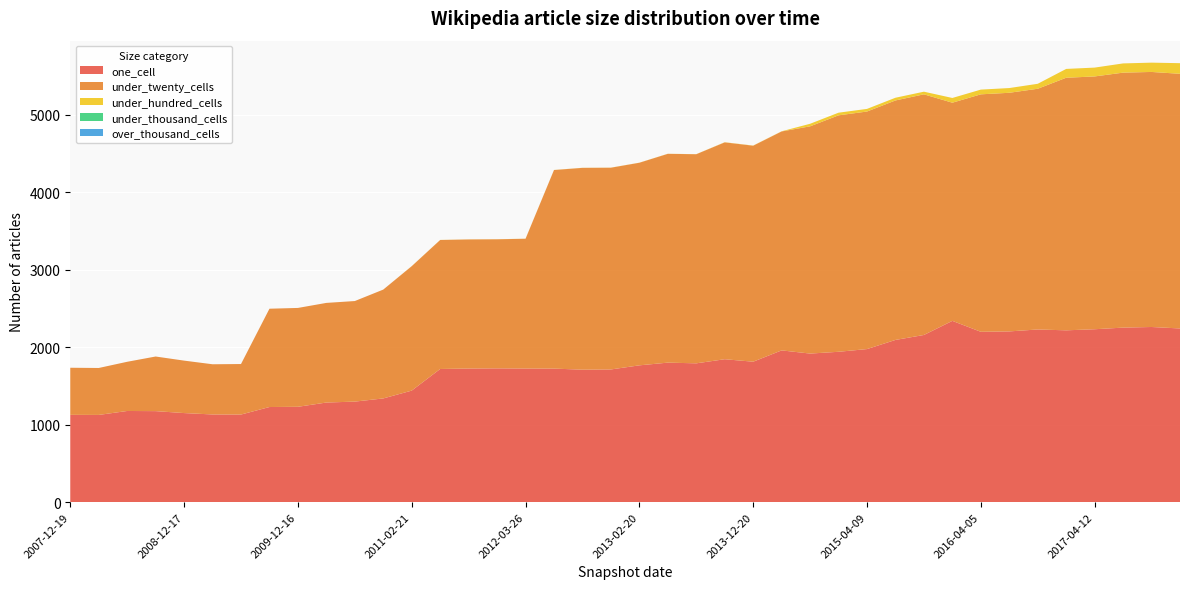

Reading right to left, what are all the values shown in this chart?

one_cell: 2017-12-22=2242	2017-10-12=2261	2017-07-24=2253	2017-04-12=2232	2016-12-27=2218	2016-10-07=2229	2016-07-04=2204	2016-04-05=2199	2016-01-04=2340	2015-10-01=2158	2015-07-03=2094	2015-04-09=1976	2015-01-19=1941	2014-09-08=1918	2014-03-28=1959	2013-12-20=1813	2013-09-10=1845	2013-07-09=1792	2013-05-21=1801	2013-02-20=1766	2012-12-11=1713	2012-10-31=1710	2012-07-13=1724	2012-03-26=1725	2012-01-18=1727	2011-09-05=1725	2011-06-10=1719	2011-02-21=1440	2010-11-17=1339	2010-07-26=1298	2010-04-01=1286	2009-12-16=1231	2009-09-25=1228	2009-06-17=1131	2009-04-06=1132	2008-12-17=1150	2008-10-10=1175	2008-06-27=1177	2008-04-01=1126	2007-12-19=1127
under_twenty_cells: 2017-12-22=3287	2017-10-12=3292	2017-07-24=3291	2017-04-12=3263	2016-12-27=3260	2016-10-07=3107	2016-07-04=3080	2016-04-05=3065	2016-01-04=2816	2015-10-01=3106	2015-07-03=3091	2015-04-09=3066	2015-01-19=3052	2014-09-08=2933	2014-03-28=2826	2013-12-20=2788	2013-09-10=2799	2013-07-09=2699	2013-05-21=2695	2013-02-20=2615	2012-12-11=2604	2012-10-31=2605	2012-07-13=2563	2012-03-26=1675	2012-01-18=1666	2011-09-05=1666	2011-06-10=1665	2011-02-21=1606	2010-11-17=1405	2010-07-26=1298	2010-04-01=1286	2009-12-16=1276	2009-09-25=1269	2009-06-17=652	2009-04-06=648	2008-12-17=677	2008-10-10=705	2008-06-27=635	2008-04-01=606	2007-12-19=608
under_hundred_cells: 2017-12-22=137	2017-10-12=120	2017-07-24=119	2017-04-12=114	2016-12-27=114	2016-10-07=64	2016-07-04=61	2016-04-05=61	2016-01-04=61	2015-10-01=34	2015-07-03=35	2015-04-09=34	2015-01-19=34	2014-09-08=33	2014-03-28=2	2013-12-20=2	2013-09-10=2	2013-07-09=1	2013-05-21=1	2013-02-20=1	2012-12-11=1	2012-10-31=1	2012-07-13=1	2012-03-26=1	2012-01-18=1	2011-09-05=1	2011-06-10=1	2011-02-21=1	2010-11-17=0	2010-07-26=0	2010-04-01=0	2009-12-16=0	2009-09-25=0	2009-06-17=0	2009-04-06=0	2008-12-17=0	2008-10-10=0	2008-06-27=0	2008-04-01=0	2007-12-19=0
under_thousand_cells: 2017-12-22=0	2017-10-12=0	2017-07-24=0	2017-04-12=0	2016-12-27=0	2016-10-07=0	2016-07-04=0	2016-04-05=0	2016-01-04=0	2015-10-01=0	2015-07-03=0	2015-04-09=0	2015-01-19=0	2014-09-08=0	2014-03-28=0	2013-12-20=0	2013-09-10=0	2013-07-09=0	2013-05-21=0	2013-02-20=0	2012-12-11=0	2012-10-31=0	2012-07-13=0	2012-03-26=0	2012-01-18=0	2011-09-05=0	2011-06-10=0	2011-02-21=0	2010-11-17=0	2010-07-26=0	2010-04-01=0	2009-12-16=0	2009-09-25=0	2009-06-17=0	2009-04-06=0	2008-12-17=0	2008-10-10=0	2008-06-27=0	2008-04-01=0	2007-12-19=0
over_thousand_cells: 2017-12-22=0	2017-10-12=0	2017-07-24=0	2017-04-12=0	2016-12-27=0	2016-10-07=0	2016-07-04=0	2016-04-05=0	2016-01-04=0	2015-10-01=0	2015-07-03=0	2015-04-09=0	2015-01-19=0	2014-09-08=0	2014-03-28=0	2013-12-20=0	2013-09-10=0	2013-07-09=0	2013-05-21=0	2013-02-20=0	2012-12-11=0	2012-10-31=0	2012-07-13=0	2012-03-26=0	2012-01-18=0	2011-09-05=0	2011-06-10=0	2011-02-21=0	2010-11-17=0	2010-07-26=0	2010-04-01=0	2009-12-16=0	2009-09-25=0	2009-06-17=0	2009-04-06=0	2008-12-17=0	2008-10-10=0	2008-06-27=0	2008-04-01=0	2007-12-19=0